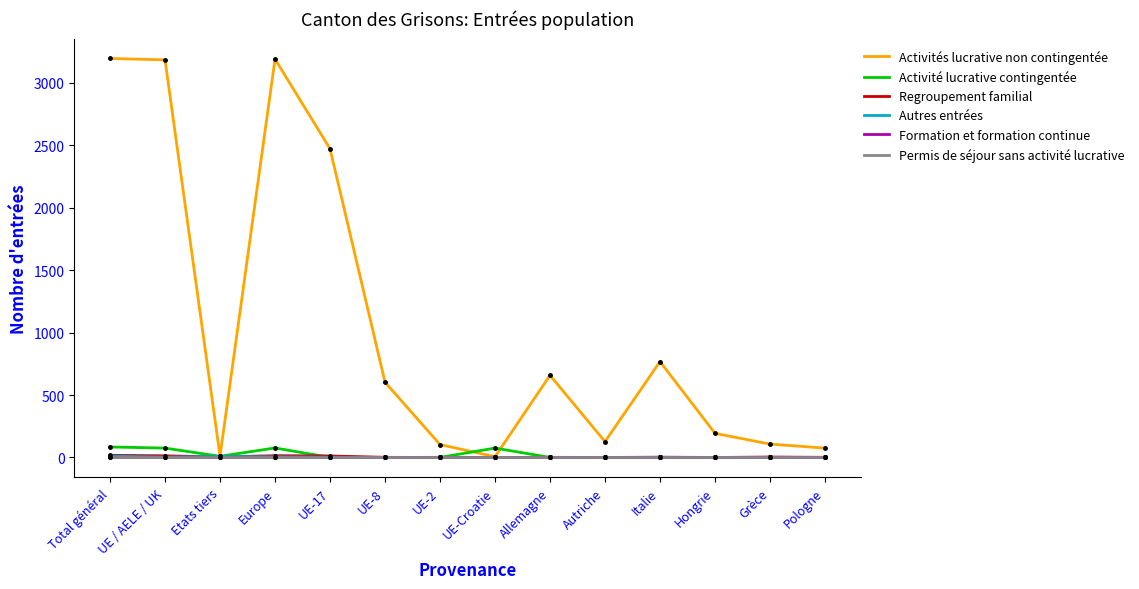

The value of Formation et formation continue at Hongrie is 0. True or false?

True